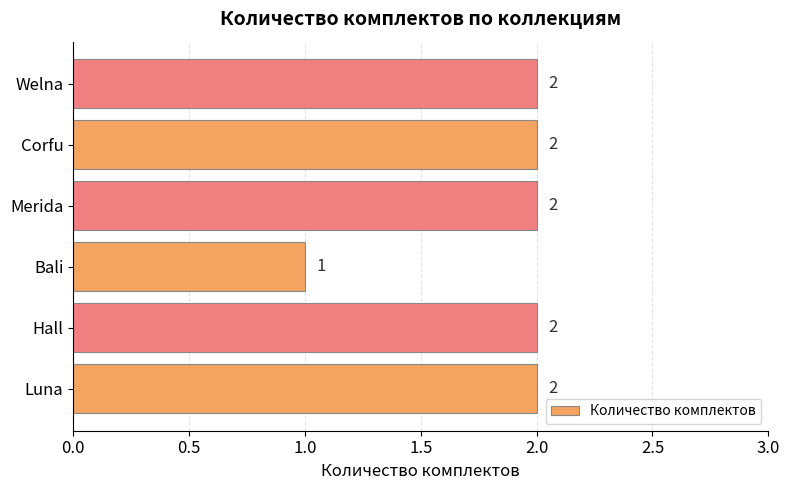

What is the average value?

2